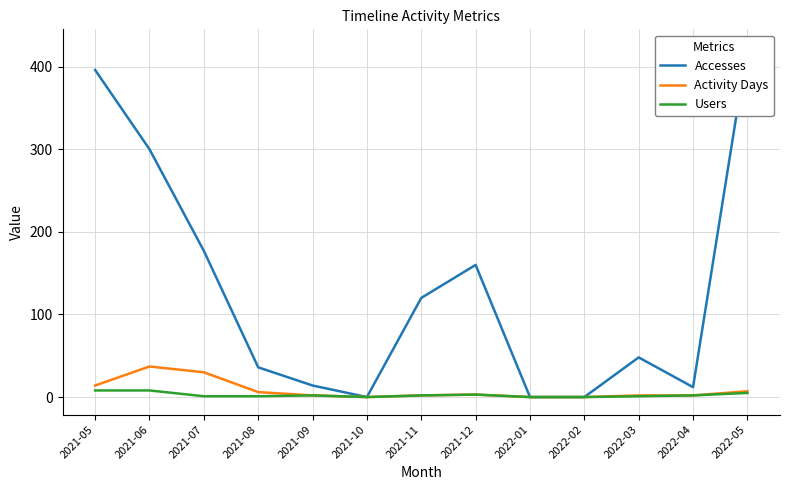

Does the chart have visible grid lines?

Yes